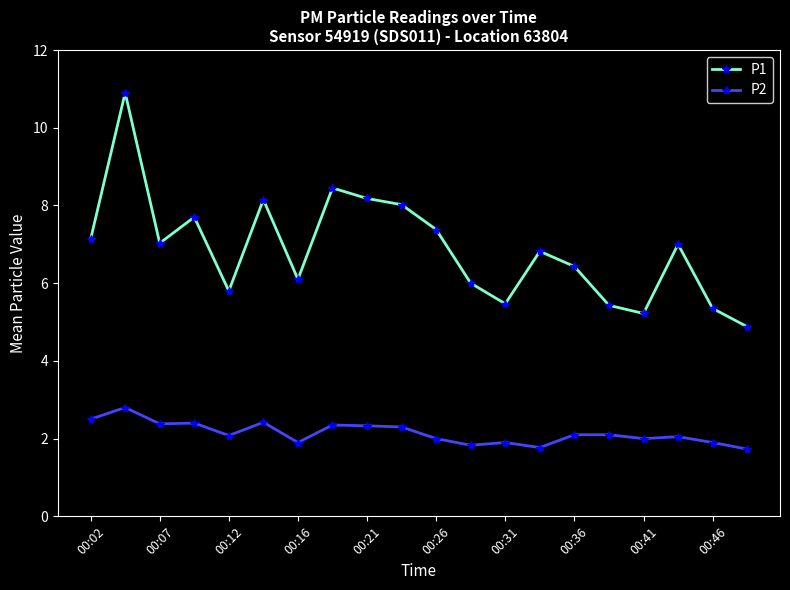

True or false: P1 and P2 cross at least once.

False